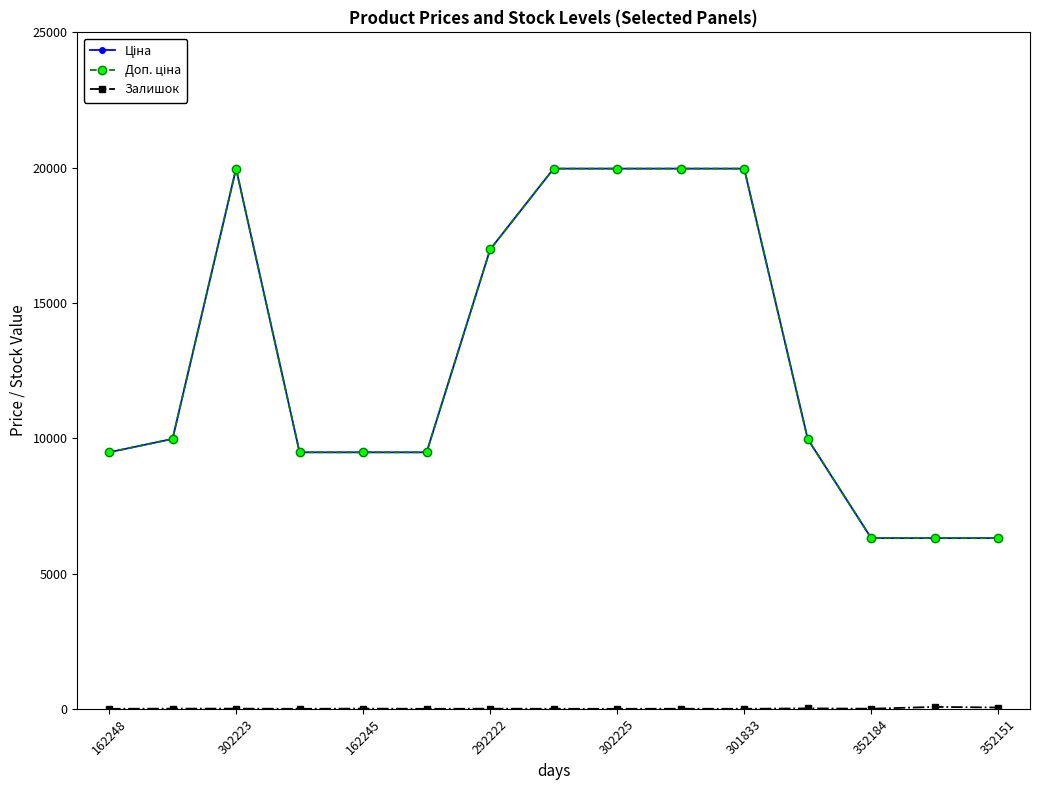

How many interior local peaks does the Доп. ціна series have?

1